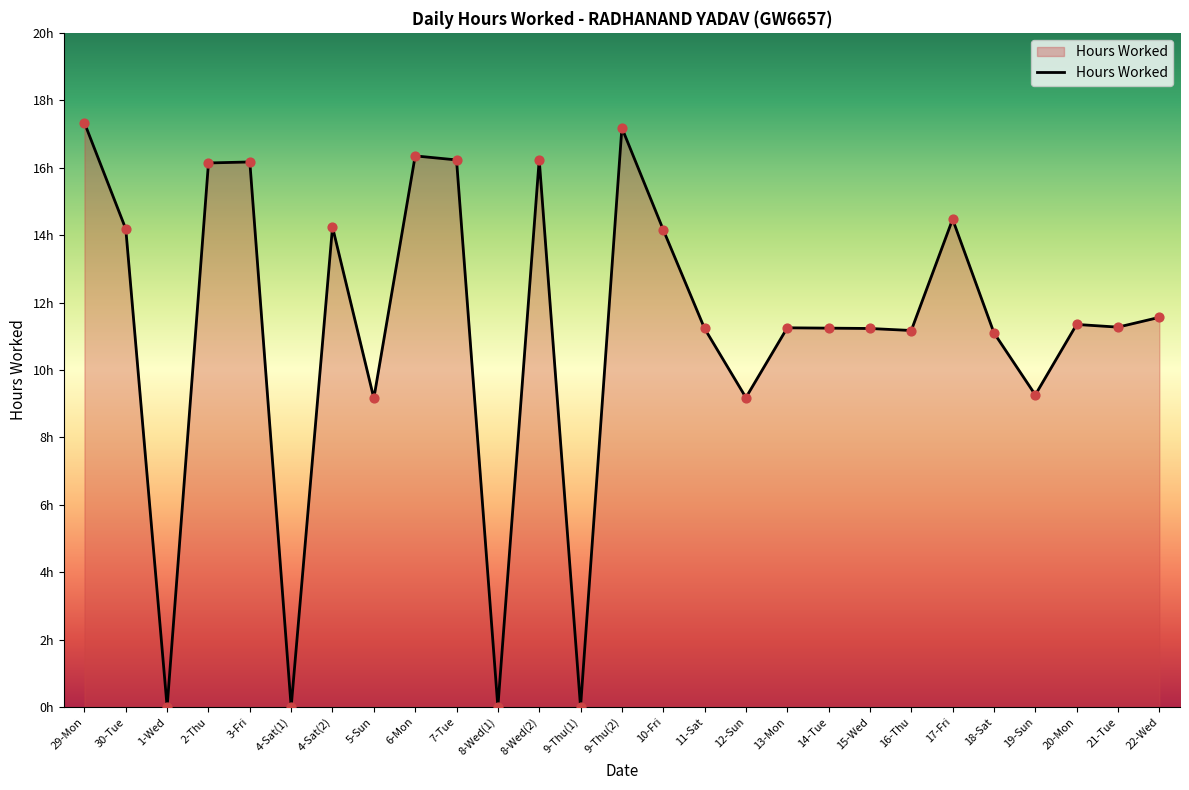

What is the change in value from 7-Tue to 19-Sun?

-7.0